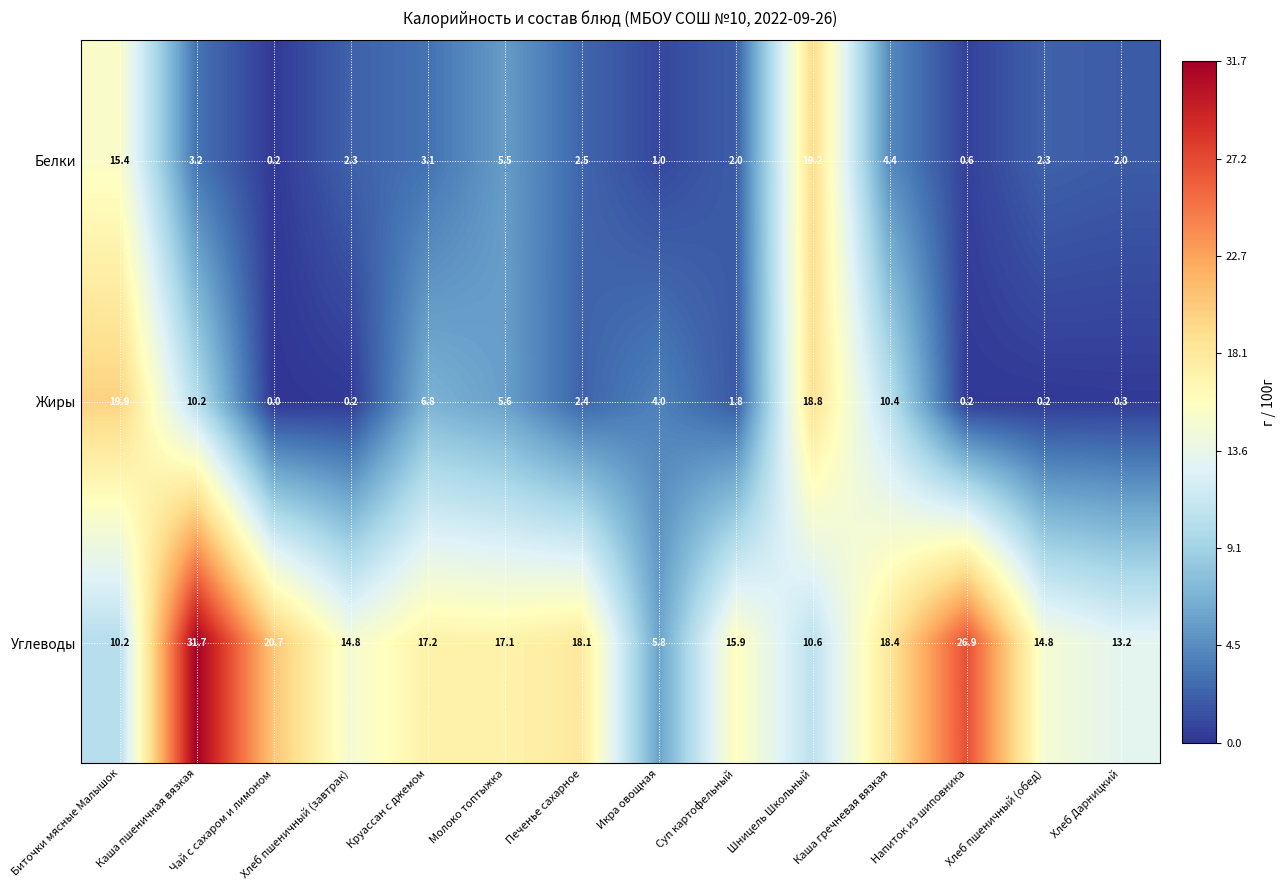

At which category does the chart reach its peak across all series?

Каша пшеничная вязкая